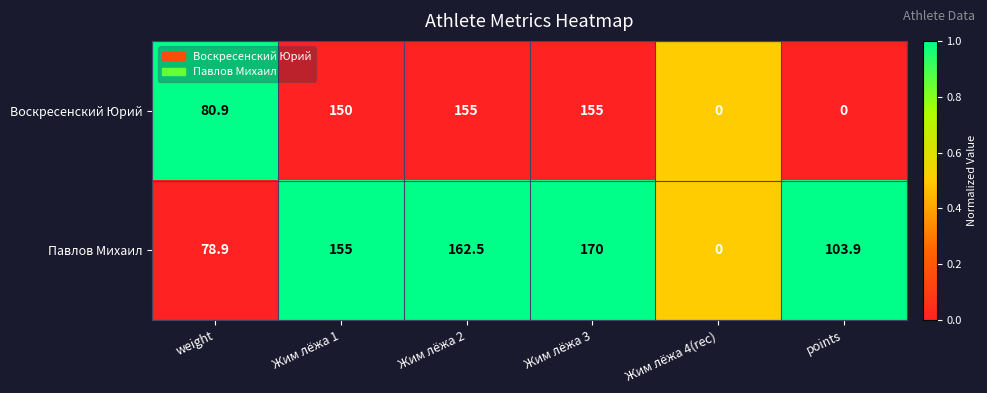

Which series has the largest total across all categories?

Павлов Михаил